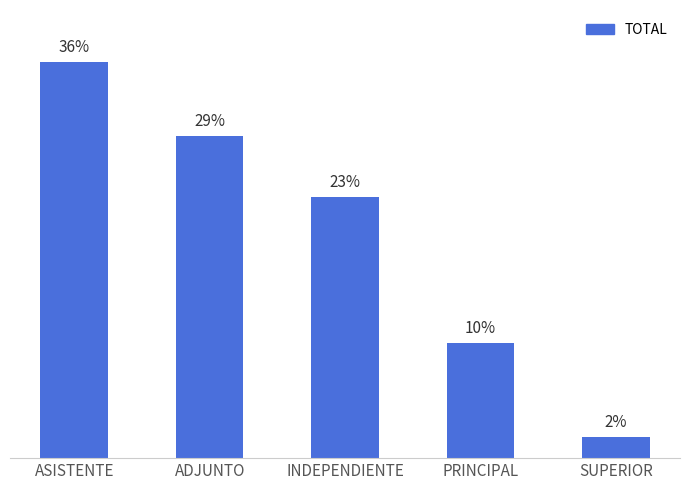

Which label corresponds to the smallest value in the chart?

SUPERIOR